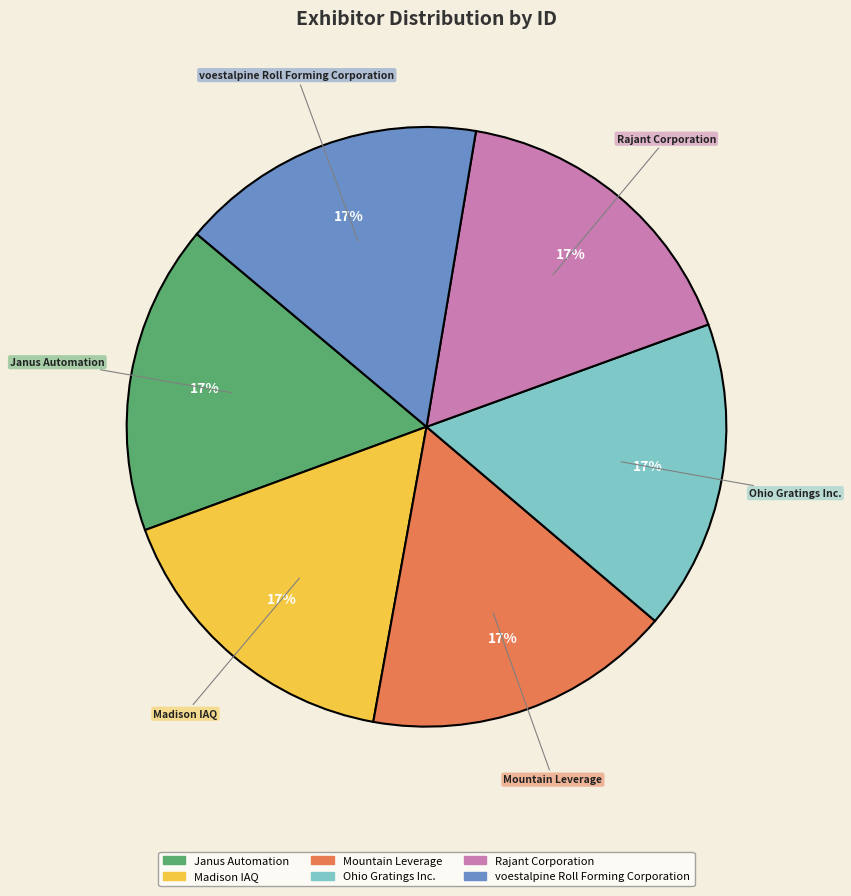

Does voestalpine Roll Forming Corporation account for over 50% of the chart?

No